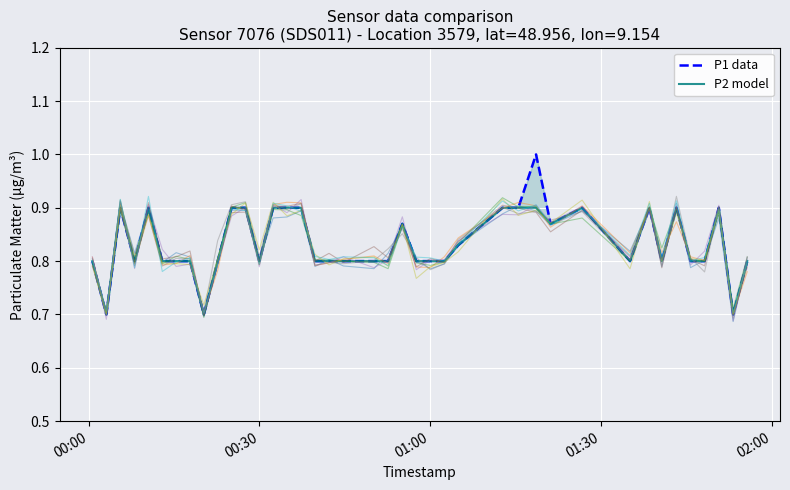

What are all the series names shown in the legend?

P1 data, P2 model